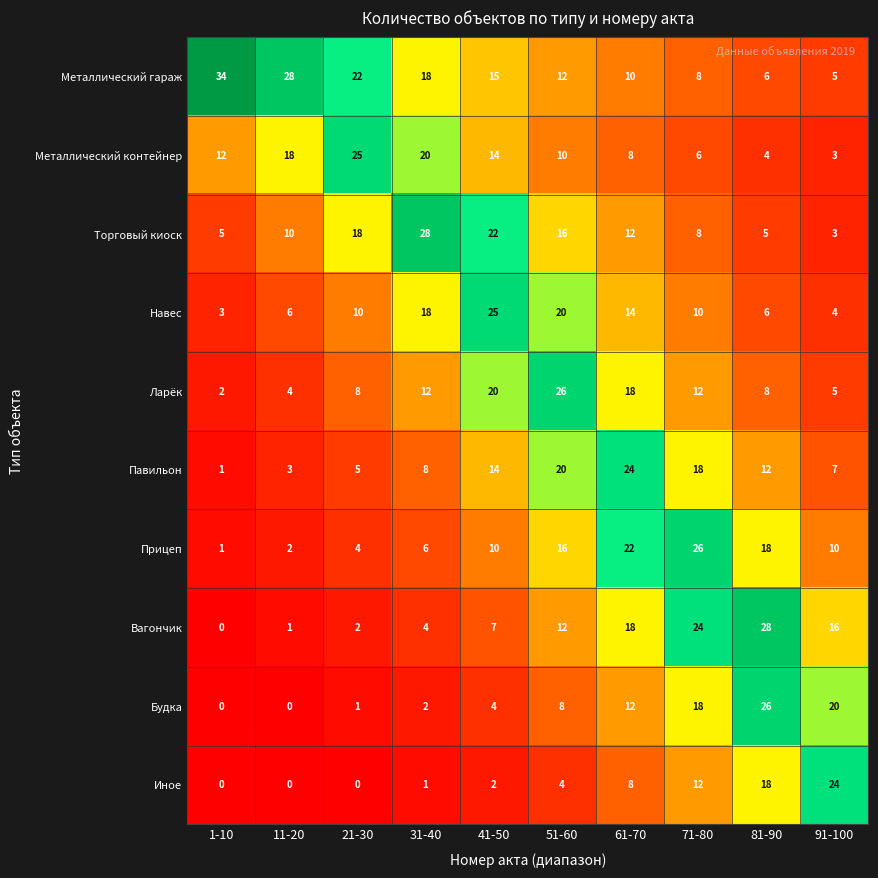

What value does the Ларёк series have at 31-40?

12